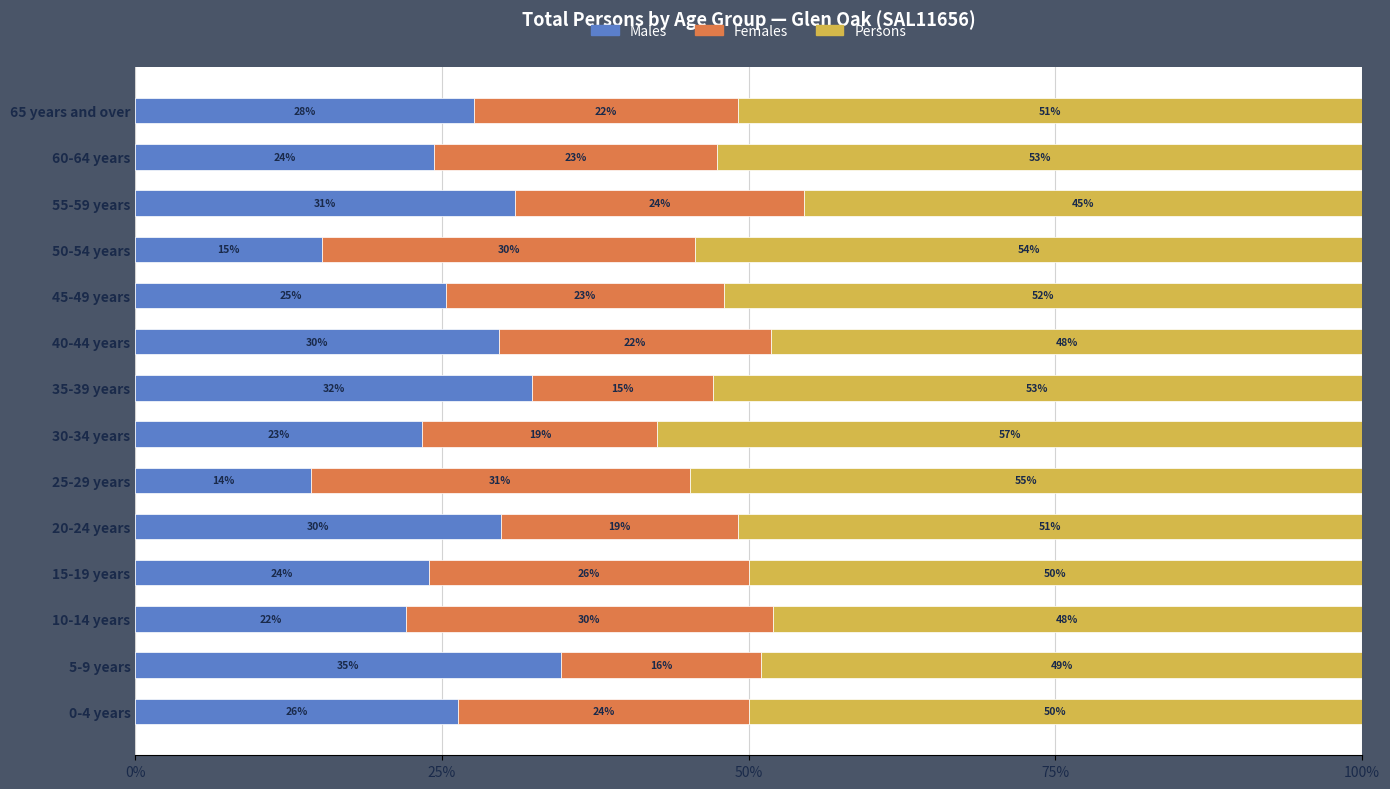

Read the Males value at 5-9 years.

34.7